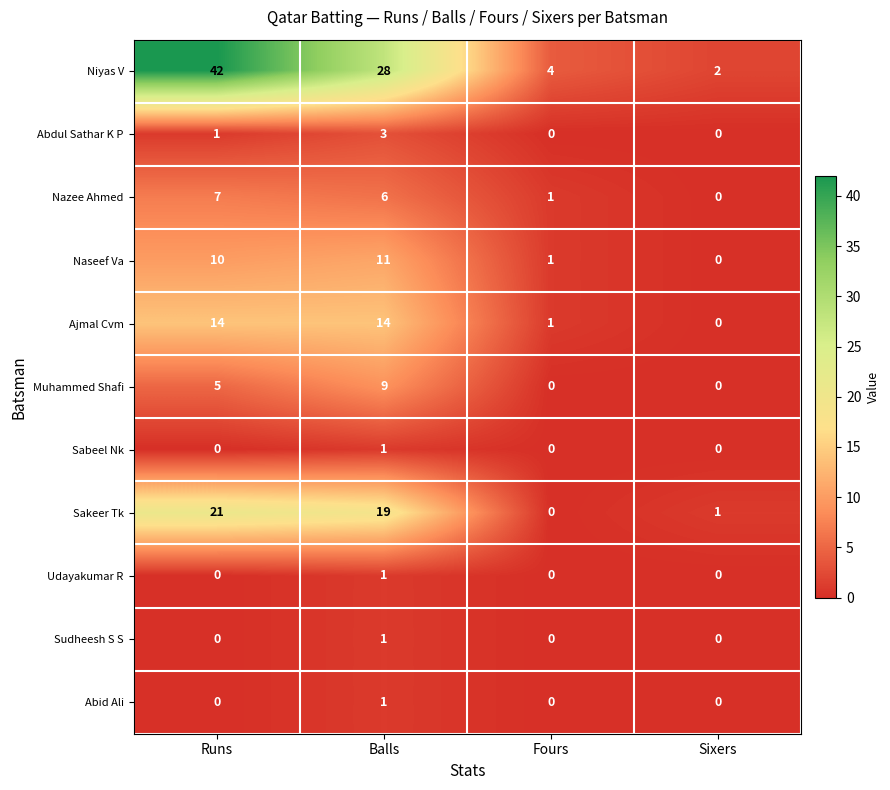

List the labels in order of Niyas V value, largest first.

Runs, Balls, Fours, Sixers